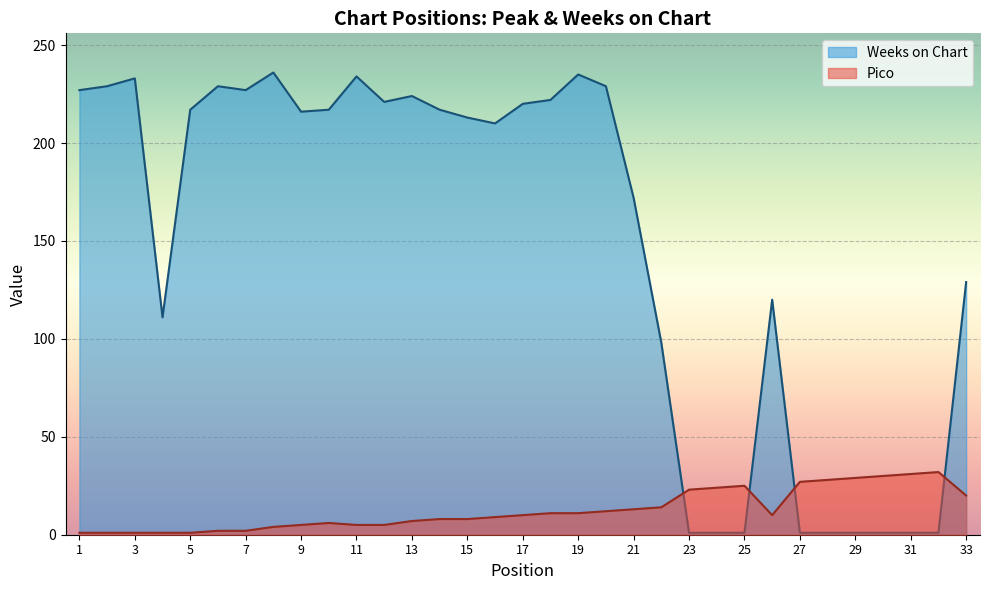

Reading left to right, transcribe all the data shown in this chart.

Pico: 1	1	1	1	1	2	2	4	5	6	5	5	7	8	8	9	10	11	11	12	13	14	23	24	25	10	27	28	29	30	31	32	20
Weeks on Chart: 227	229	233	111	217	229	227	236	216	217	234	221	224	217	213	210	220	222	235	229	172	98	1	1	1	120	1	1	1	1	1	1	129